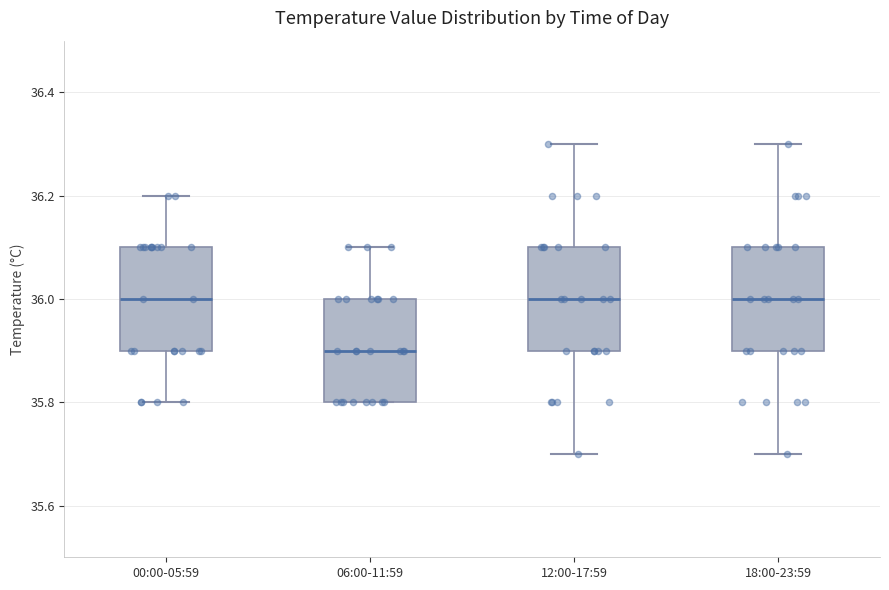

Reading left to right, transcribe this box plot: for each box, give where its median line is, the range the box spans, and where its two whiskers end, as read against the y-axis. The values are not printed on the chart, so give them approximately, as read against the axis.

00:00-05:59: median 36.0, box 35.9 to 36.1, whiskers 35.8 to 36.2
06:00-11:59: median 35.9, box 35.8 to 36.0, whiskers 35.8 to 36.1
12:00-17:59: median 36.0, box 35.9 to 36.1, whiskers 35.7 to 36.3
18:00-23:59: median 36.0, box 35.9 to 36.1, whiskers 35.7 to 36.3